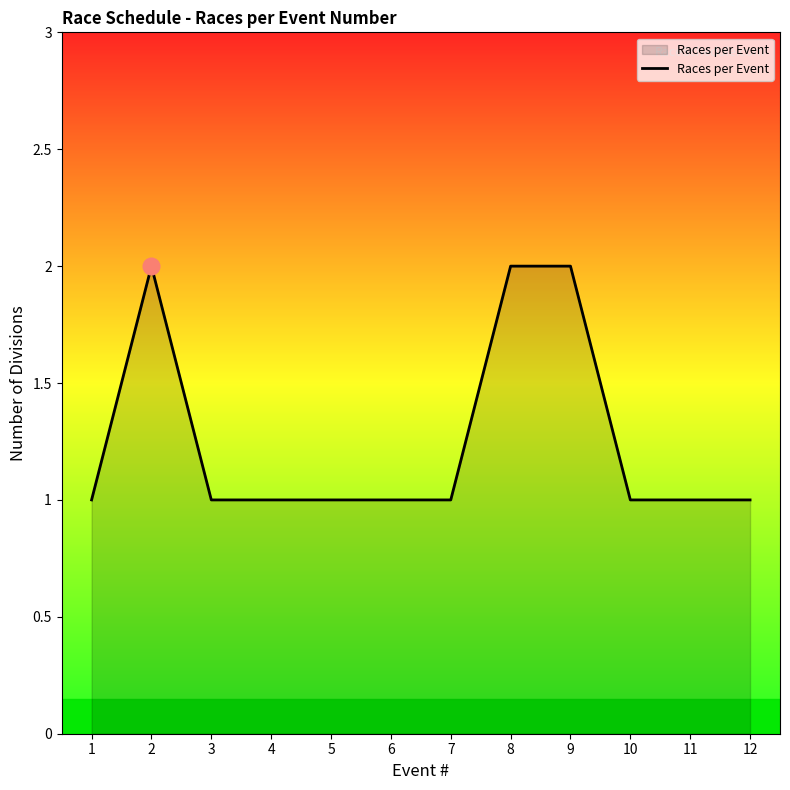

How many lines are shown in the chart?

1